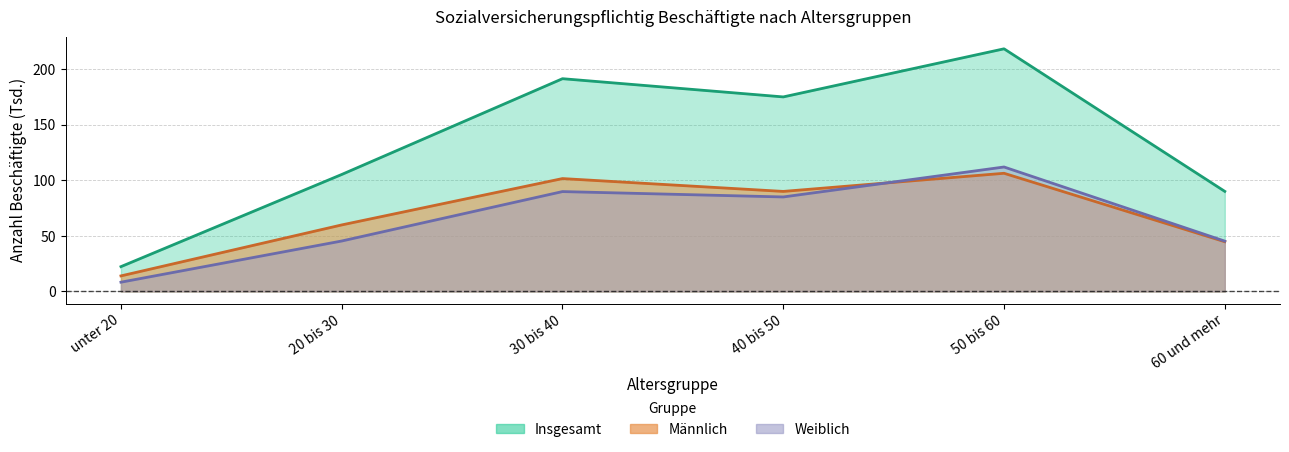

What is the value of the Insgesamt point at the 6th from the left?

90.1